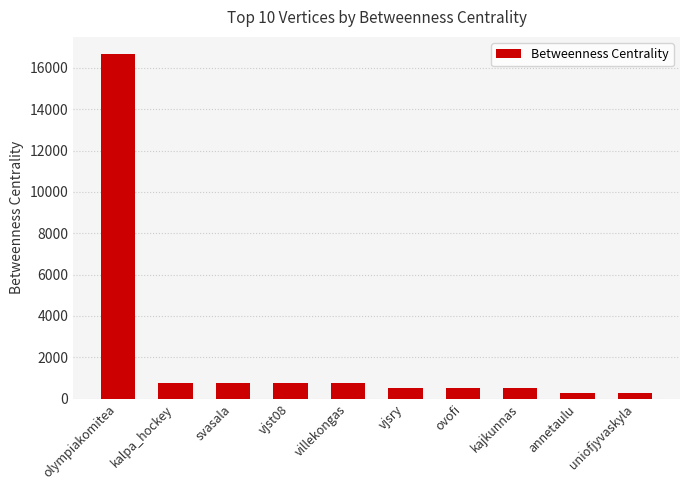

What is the change in value from ovofi to uniofjyvaskyla?

-254